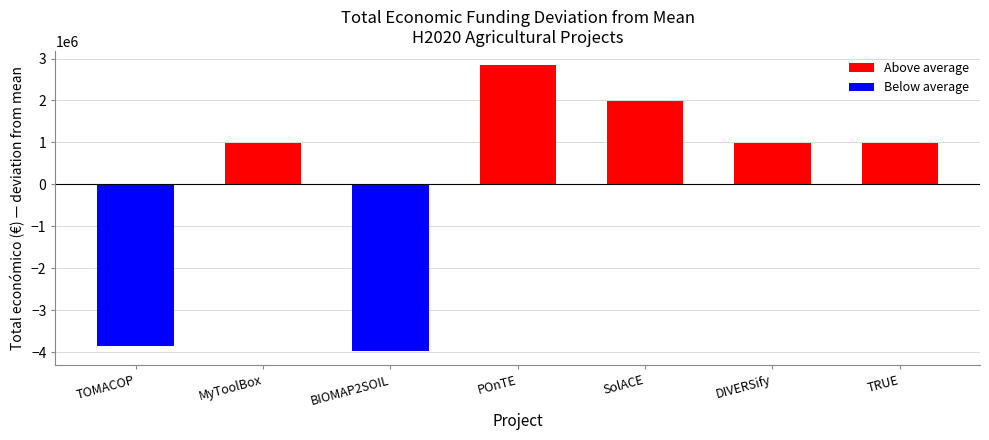

How many negative values are there?

2